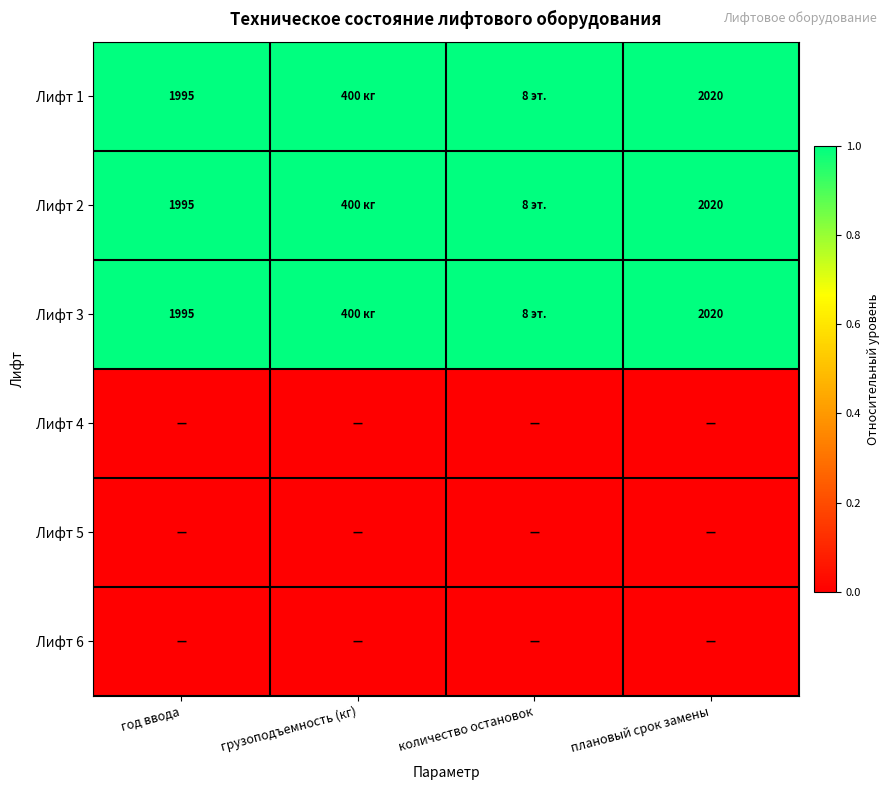

Is it true that Лифт 2 equals 2020 at плановый срок замены?

True